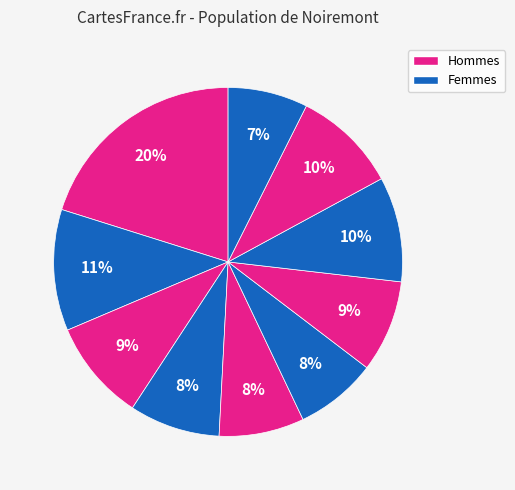

To the nearest percent, what is the difference between the largest and smallest slice percentages?

13%